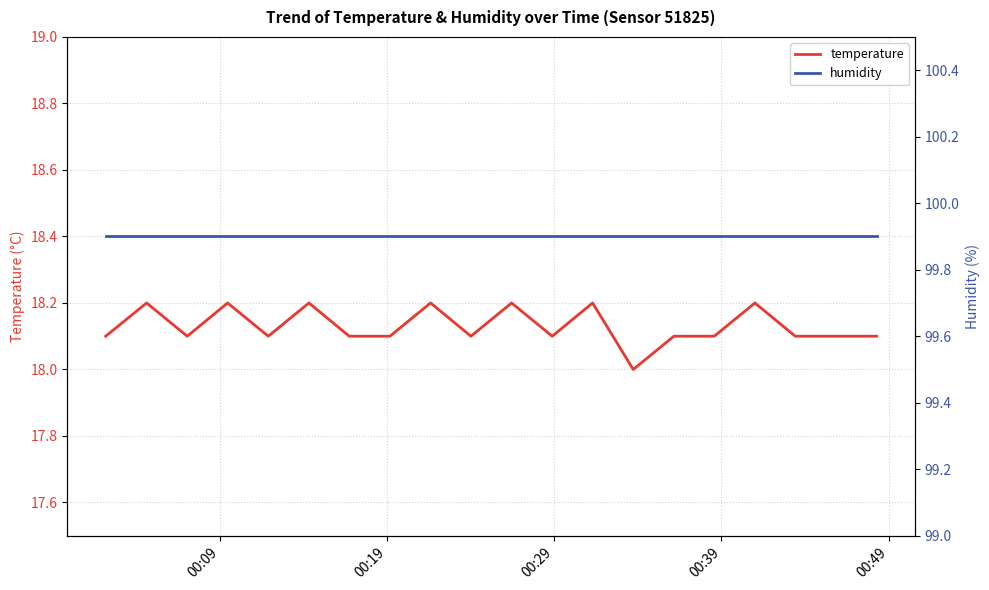

What is the difference between the maximum and minimum values in the temperature series?

0.2